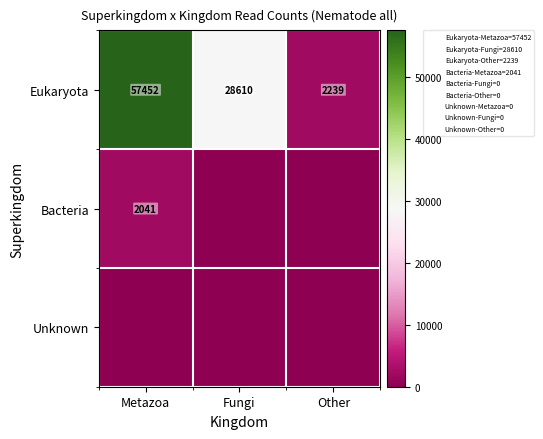

At which label does Eukaryota first exceed 28610?

Metazoa